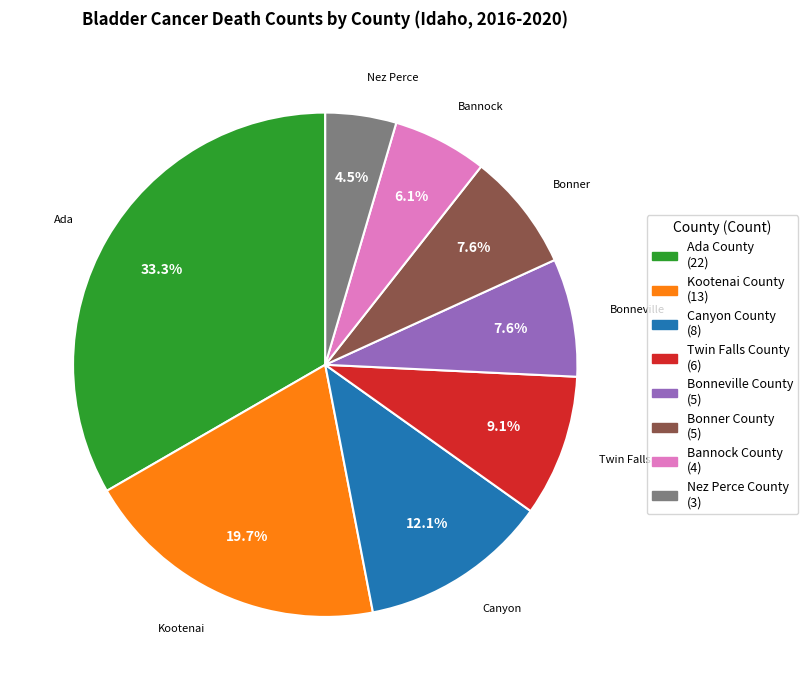

To the nearest percent, what is the difference between the Twin Falls County and Nez Perce County slice percentages?

5%